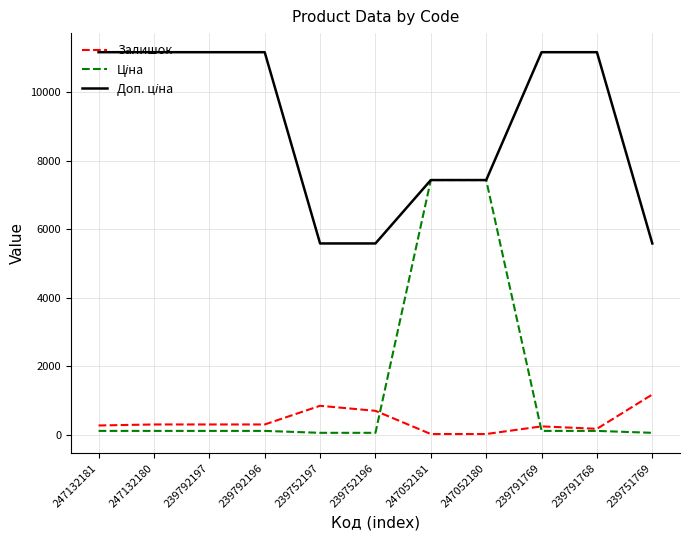

At how many categories does at least one series exceed 80?

11